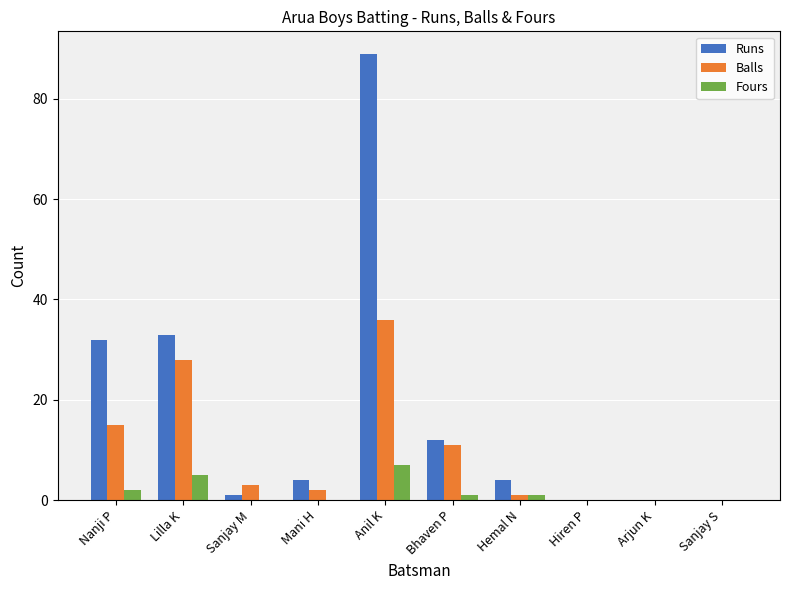

At which category is the sum across all series the highest?

Anil K